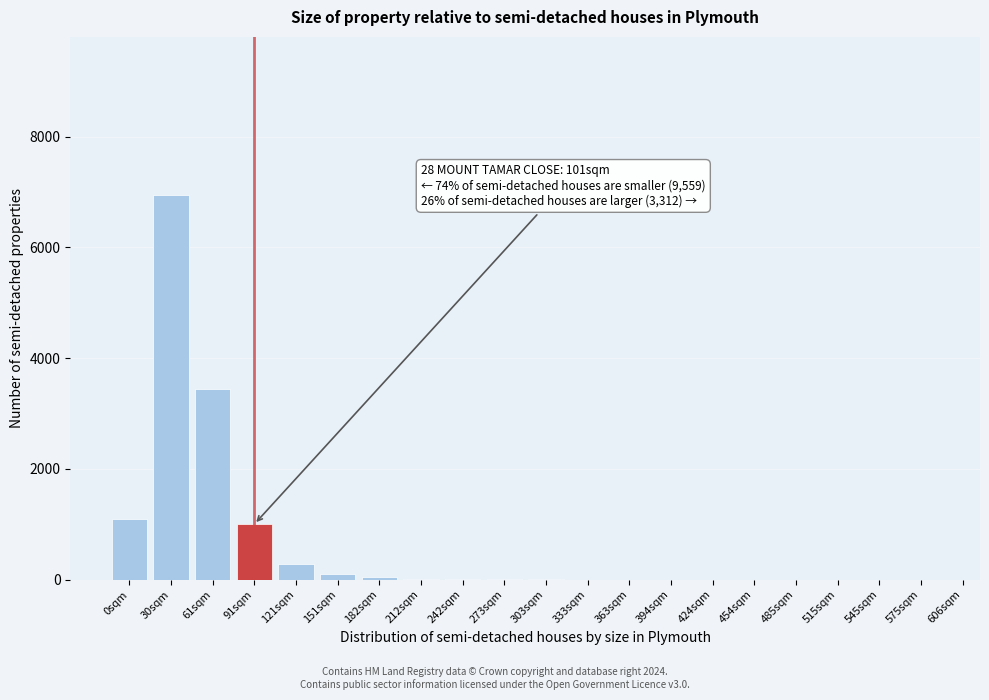

The chart shows a value of 4 at 273sqm. True or false?

True